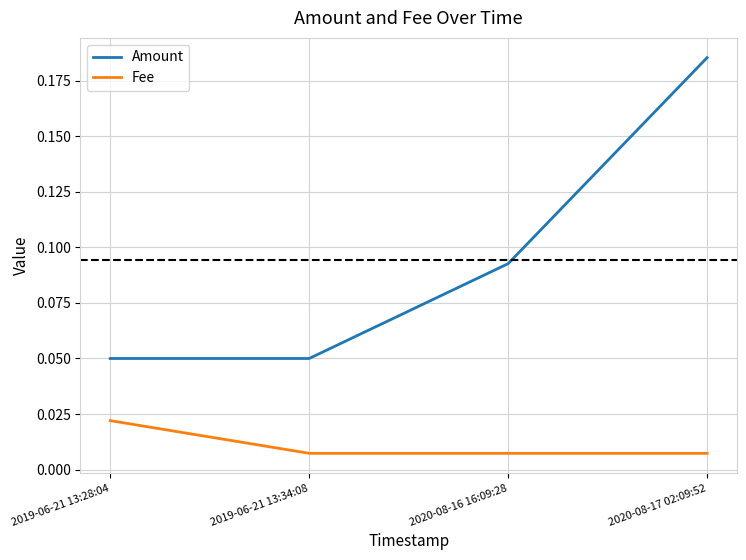

Which series changed the most between 2019-06-21 13:28:04 and 2020-08-16 16:09:28?

Amount